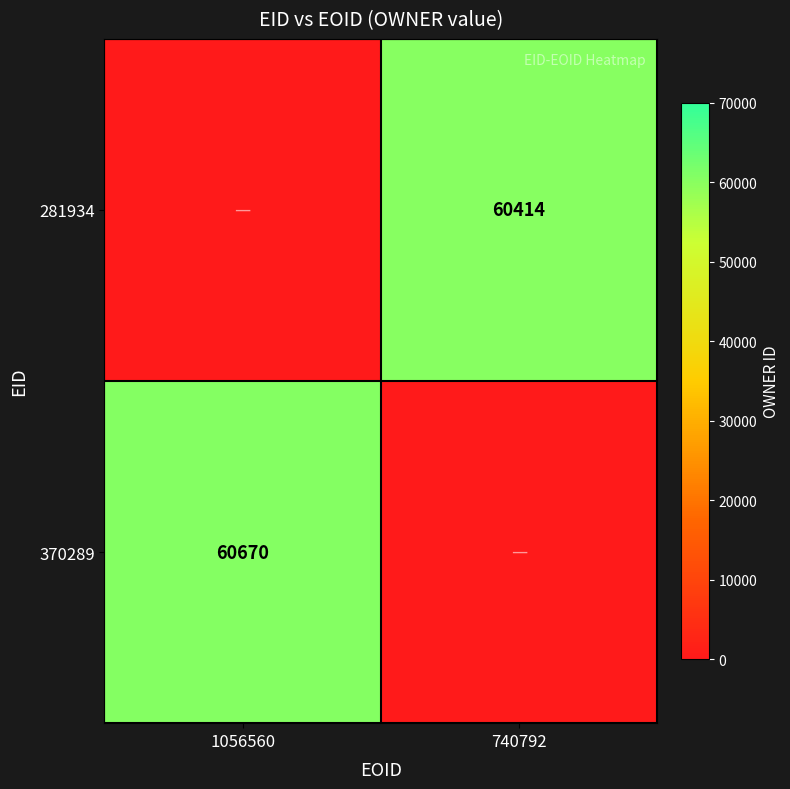

True or false: 370289 has a value of 87003 at 1056560.

False